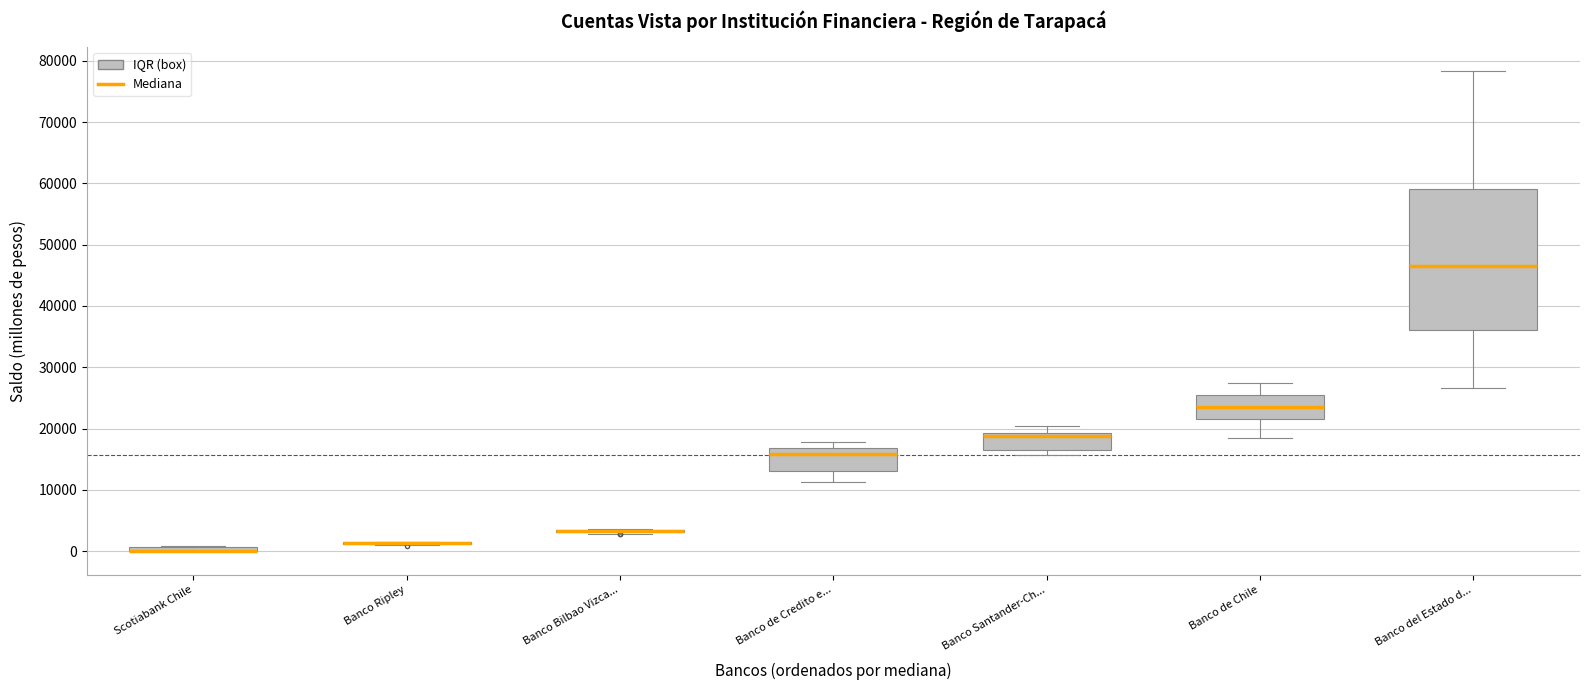

Comparing the boxes themselves (not the whiskers), which one is the tallest?

Banco del Estado d...